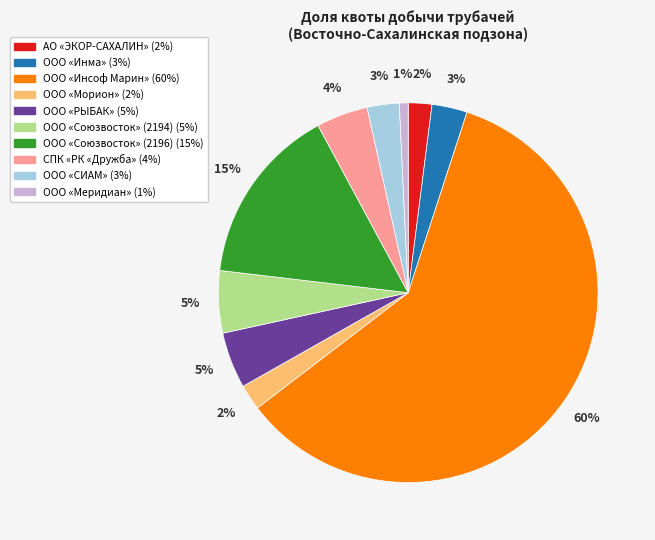

To the nearest percent, what is the combined percentage of ООО «Союзвосток» (2196) and ООО «РЫБАК»?

20%